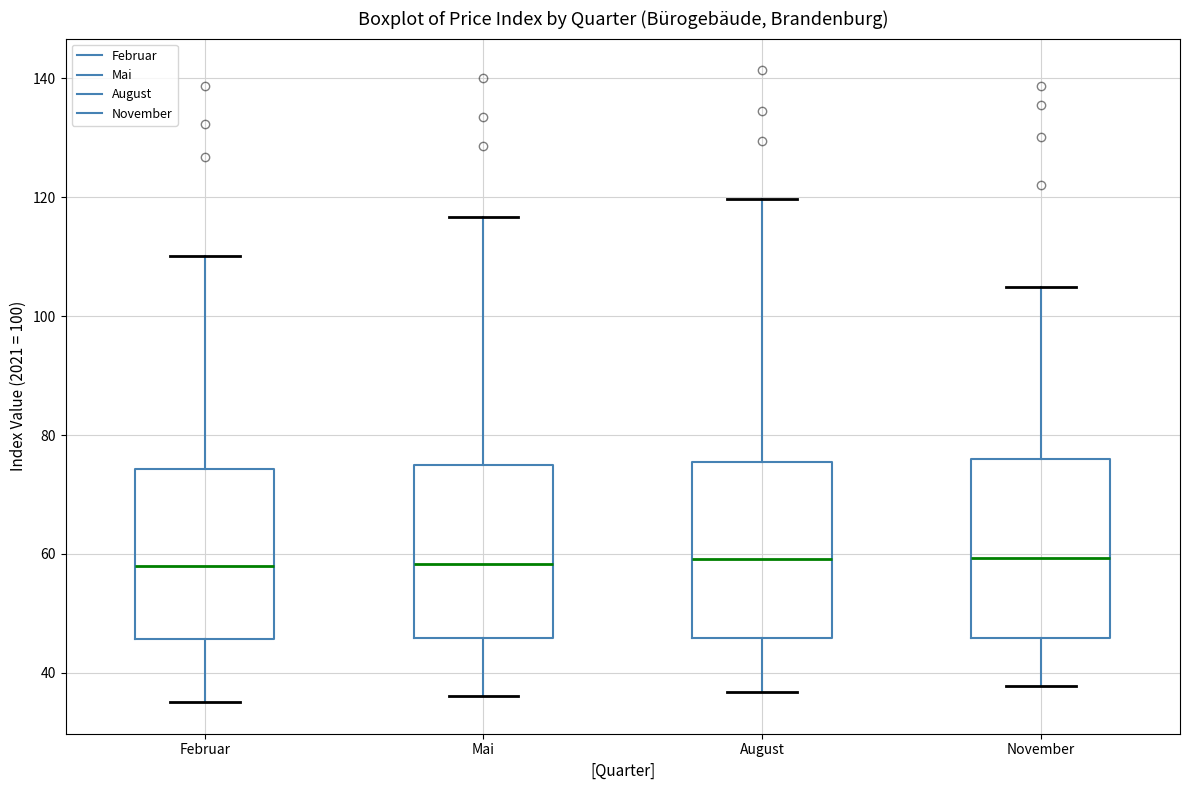

Reading left to right, transcribe this box plot: for each box, give where its median line is, the range the box spans, and where its two whiskers end, as read against the y-axis. The values are not printed on the chart, so give them approximately, as read against the axis.

Februar: median 58, box 46 to 74, whiskers 36 to 110
Mai: median 58, box 46 to 74, whiskers 36 to 116
August: median 60, box 46 to 76, whiskers 36 to 120
November: median 60, box 46 to 76, whiskers 38 to 104